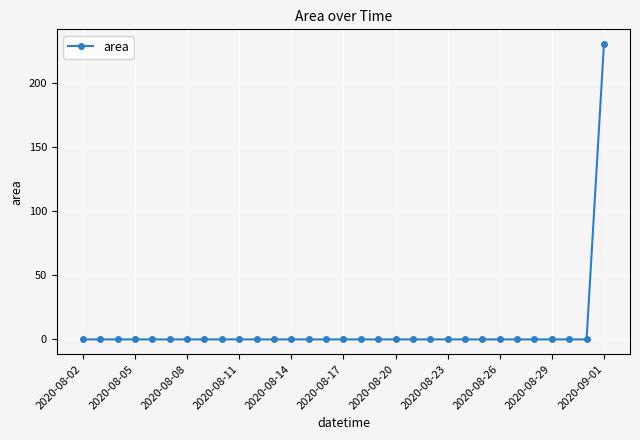

What is the average value?

7